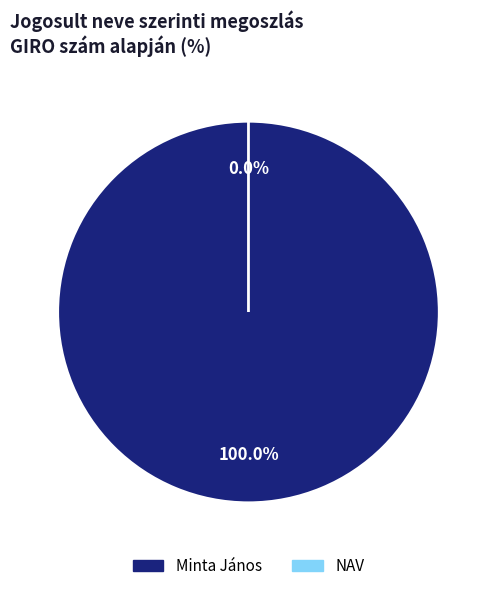

Which category has the smallest portion of the pie?

NAV